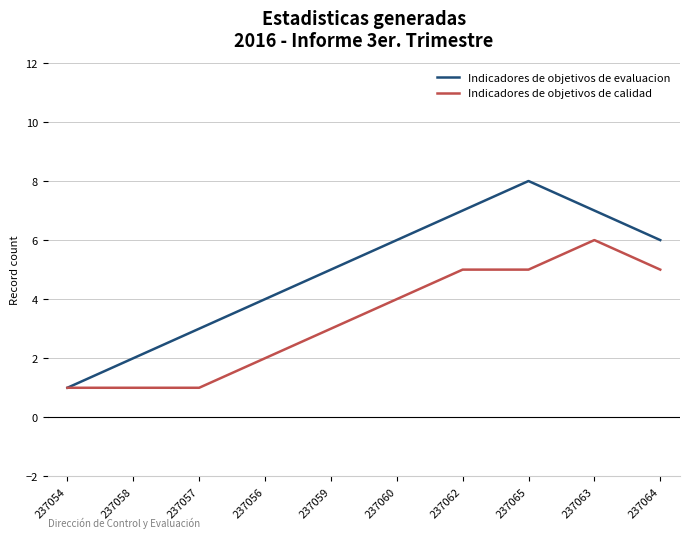

Is the value of Indicadores de objetivos de evaluacion at 237058 greater than the value of Indicadores de objetivos de calidad at 237063?

No